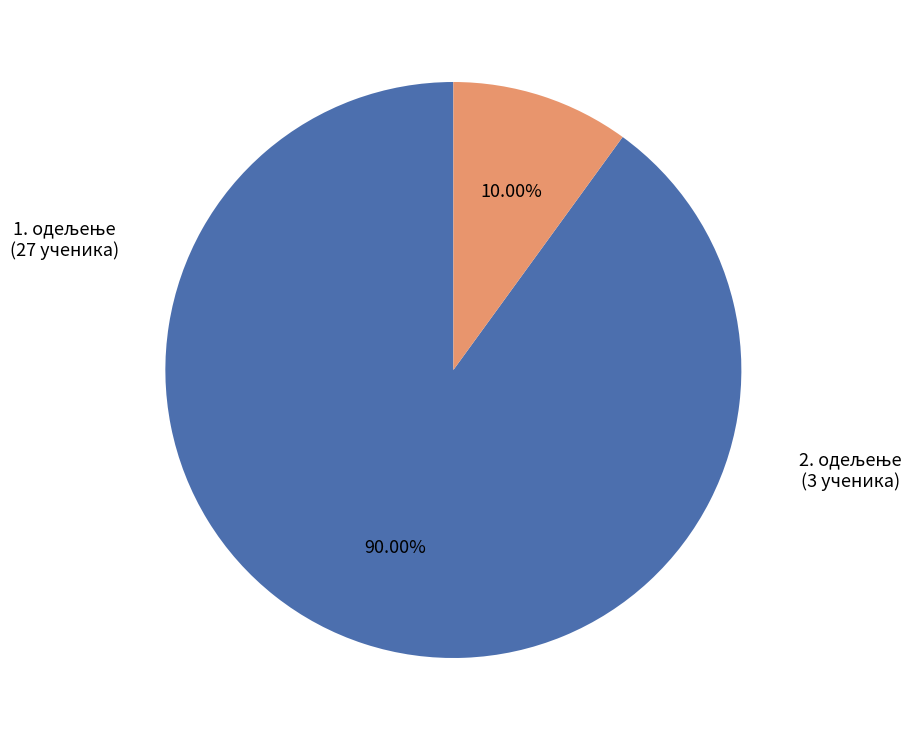

Is there a majority slice in this chart?

Yes